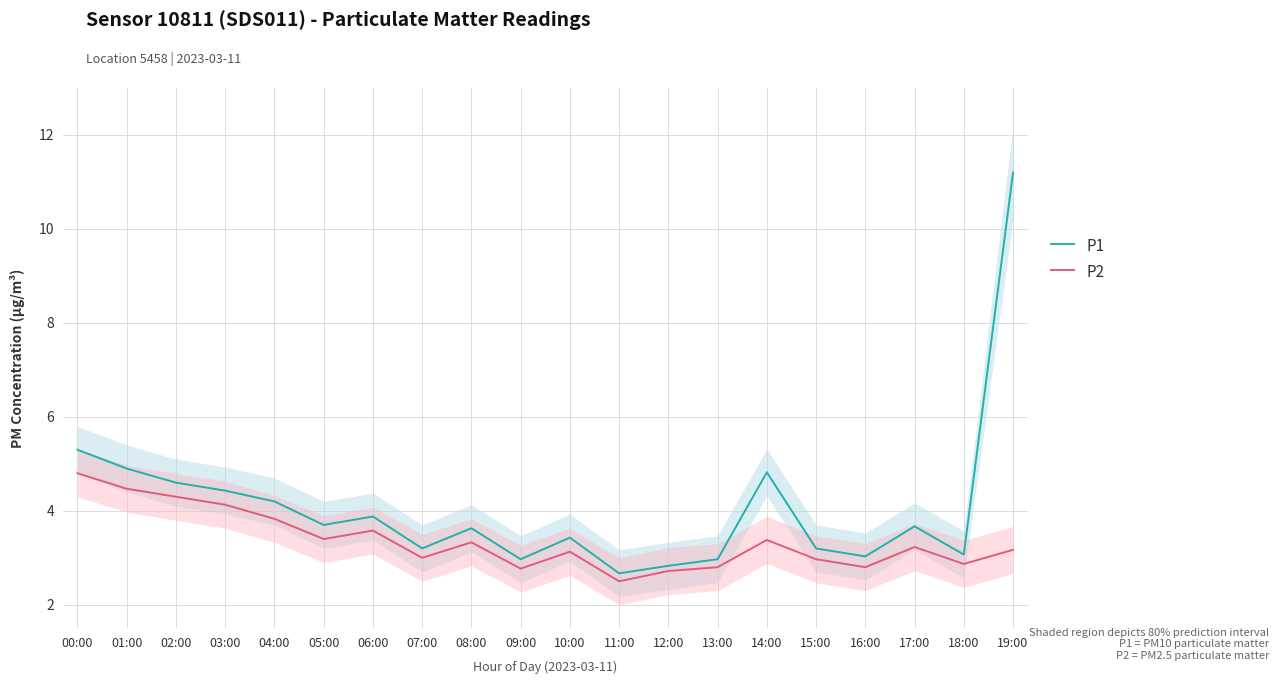

Which series changed the most between 11:00 and 13:00?

P1